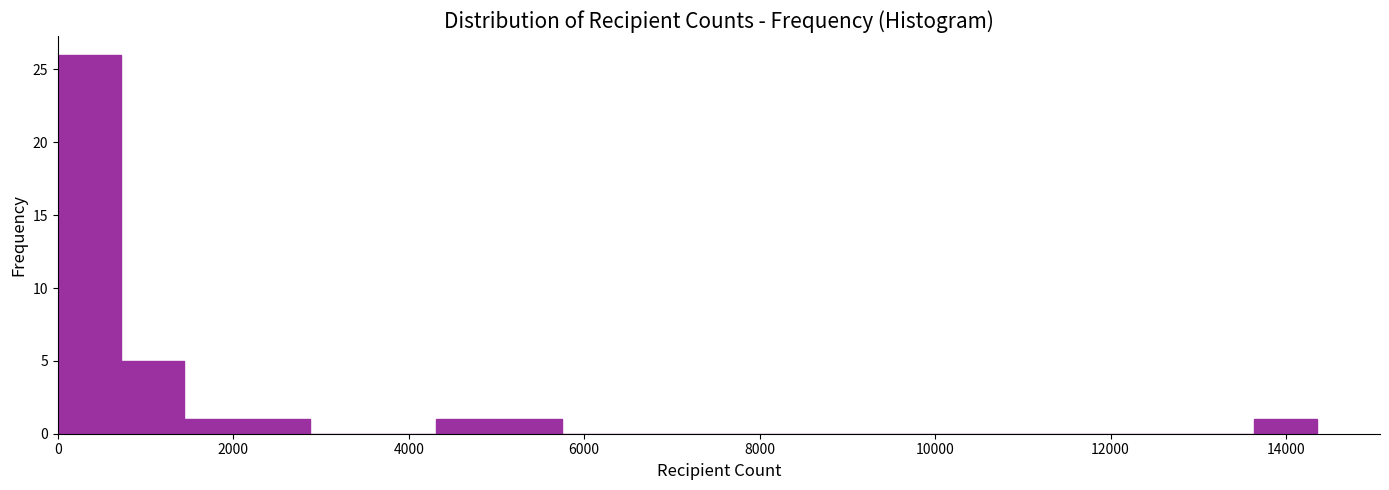

Read against the x-axis, roughly where is the centre of the tallest bar?

400